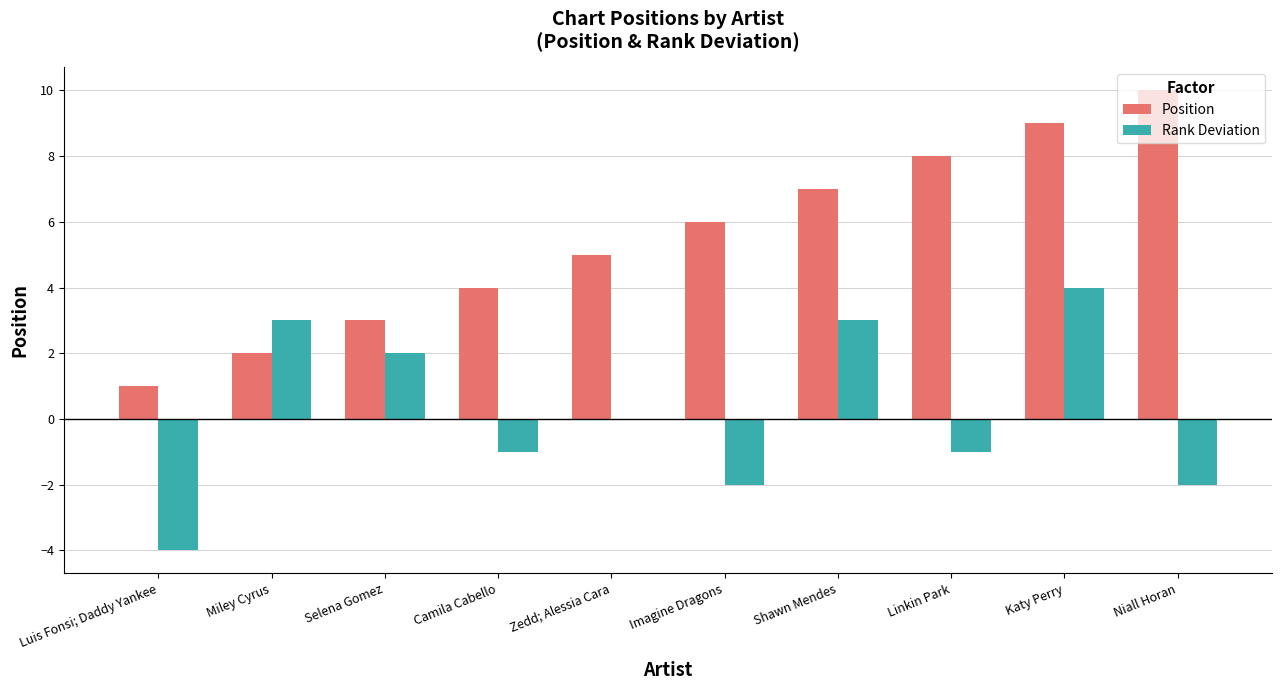

What is the total value across all series at Camila Cabello?

3